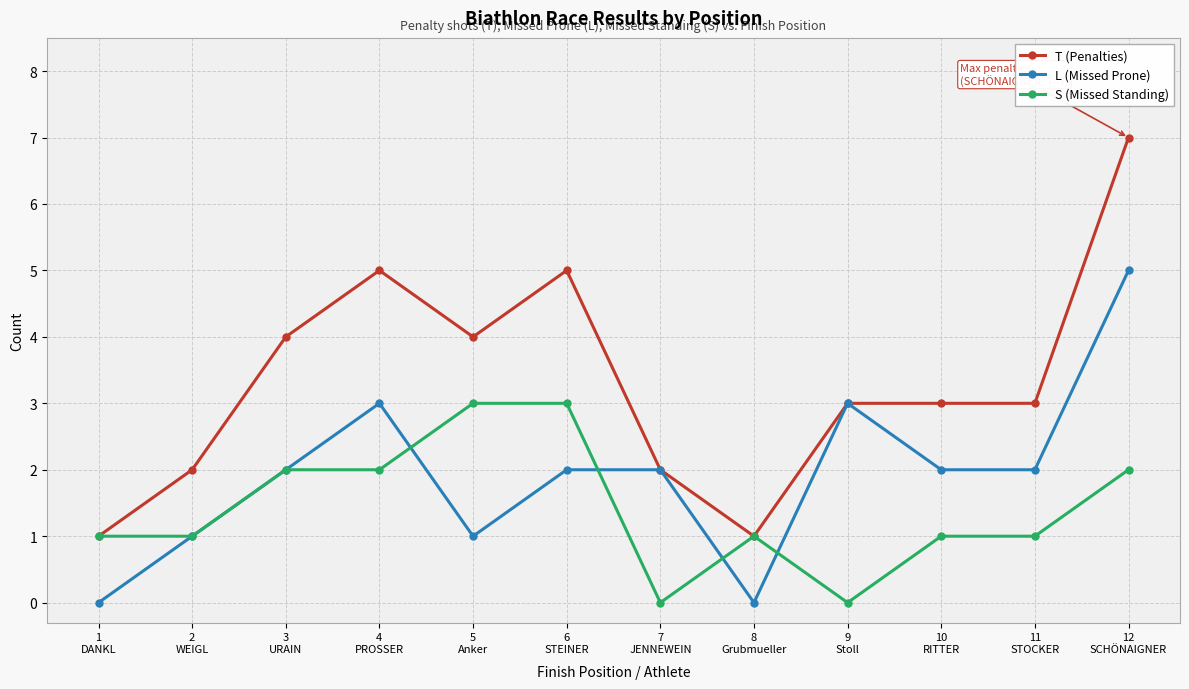

What are all the series names shown in the legend?

T (Penalties), L (Missed Prone), S (Missed Standing)